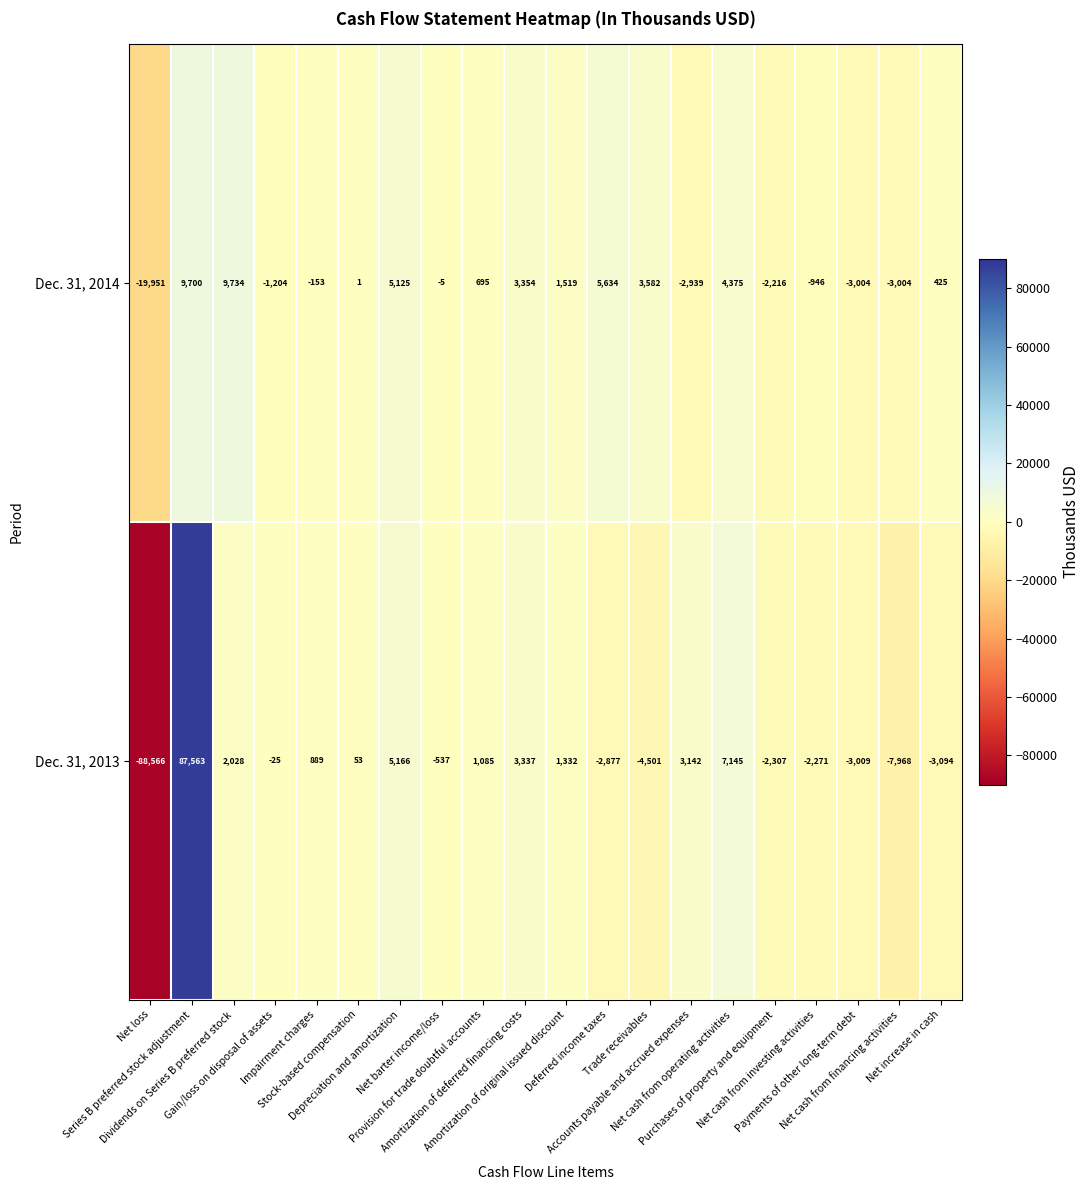

List the series in order of their peak value, lowest first.

Dec. 31, 2014, Dec. 31, 2013